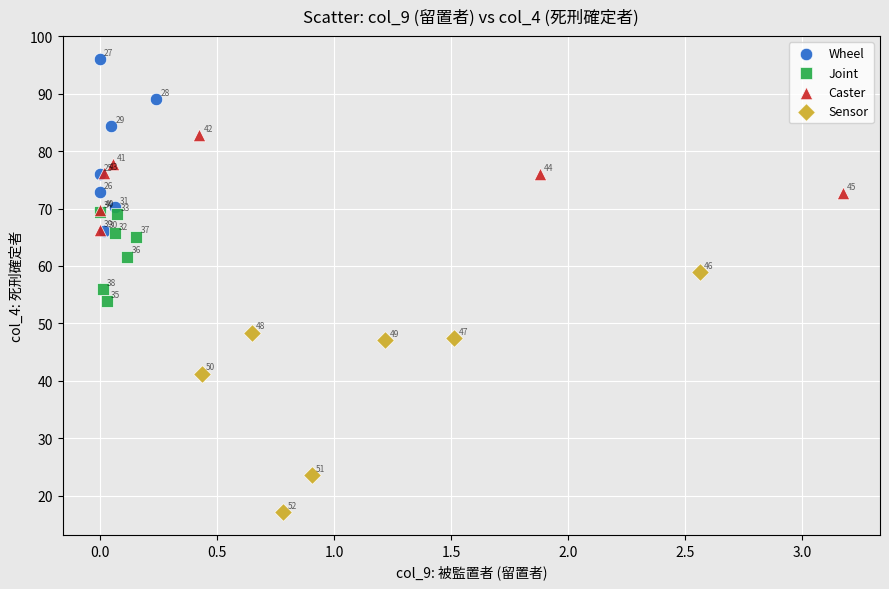

Which series contains the highest Y value?

Wheel